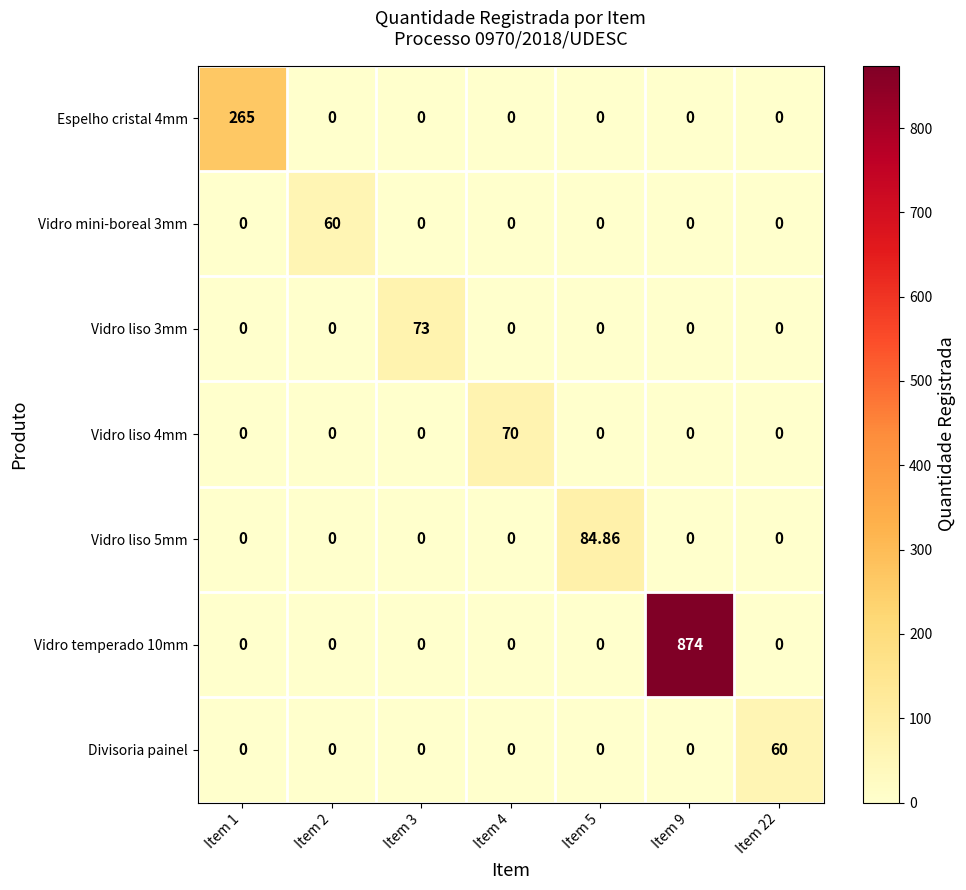

Rank the series at Item 9 from lowest to highest value.

Espelho cristal 4mm, Vidro mini-boreal 3mm, Vidro liso 3mm, Vidro liso 4mm, Vidro liso 5mm, Divisoria painel, Vidro temperado 10mm